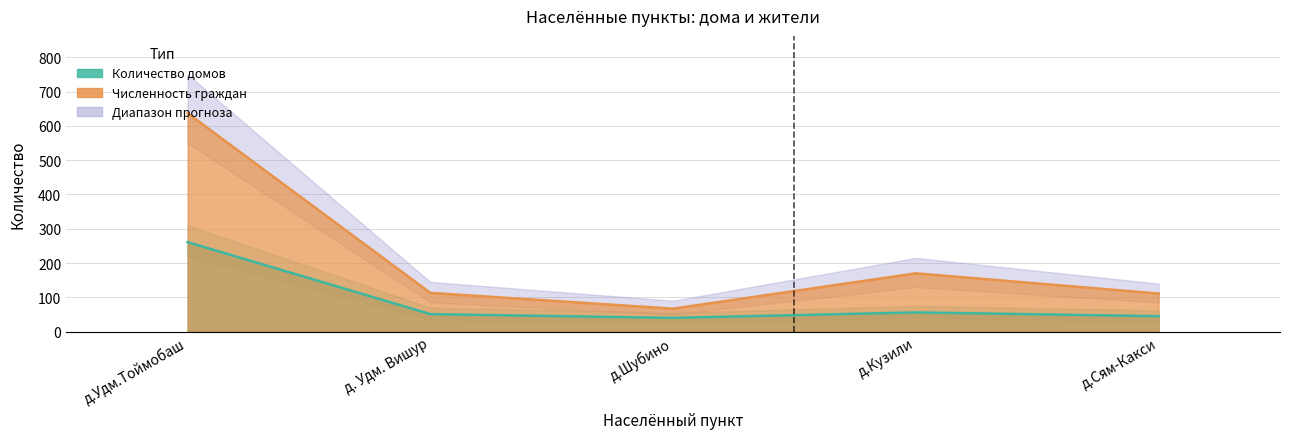

Which series has the largest total across all categories?

Численность граждан